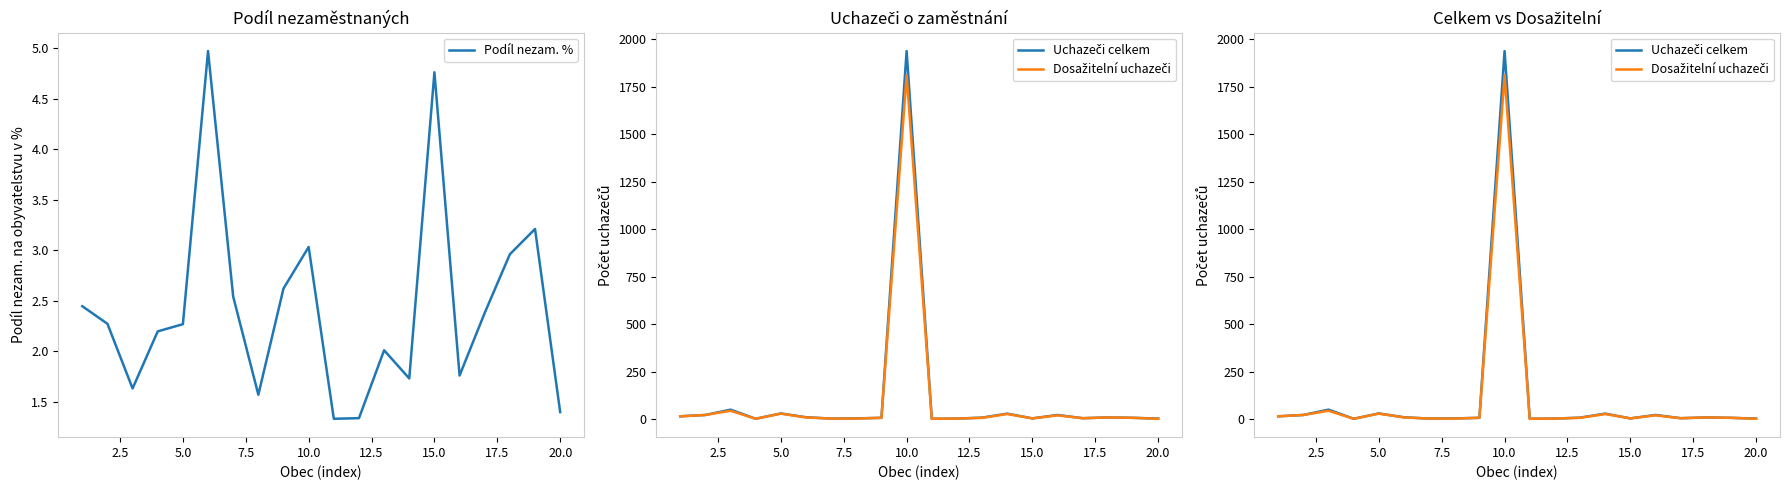

Is this an area chart (filled region under the line)?

No